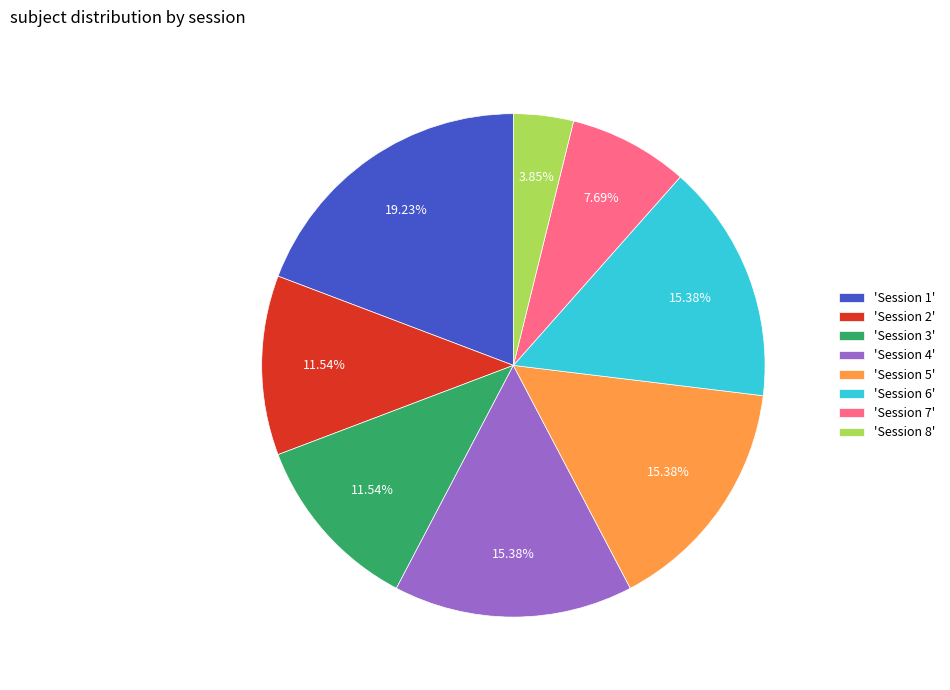

Between 'Session 4' and 'Session 7', which is larger?

'Session 4'